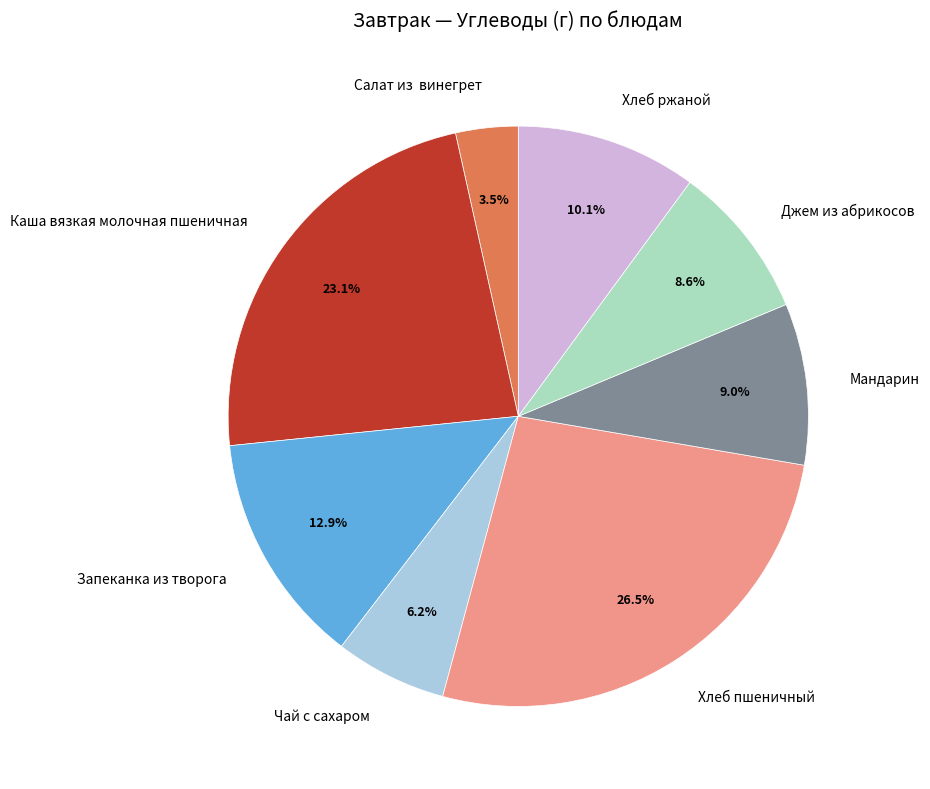

The Хлеб пшеничный slice represents 17% of the pie. True or false?

False